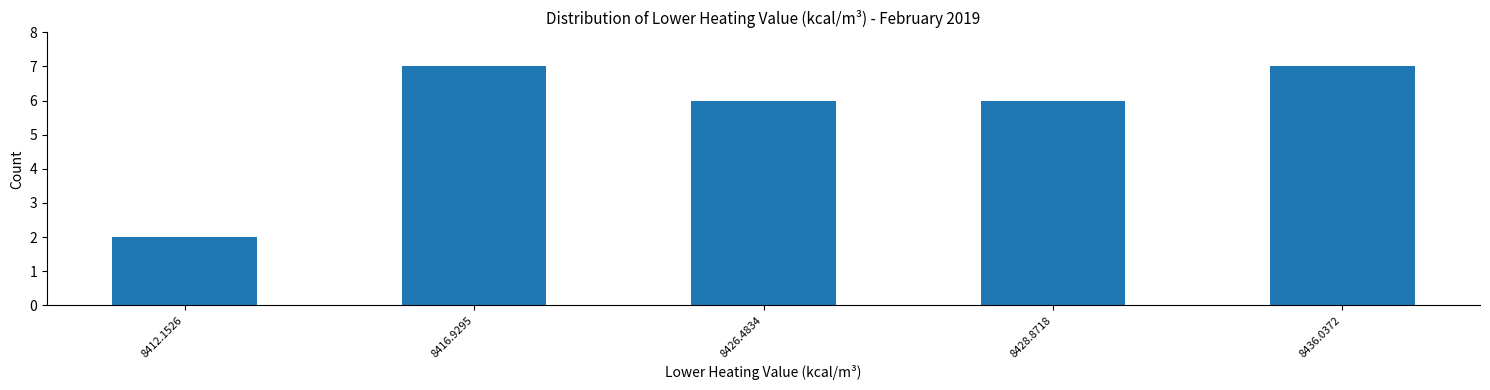

Reading left to right, extract all data points from this chart.

8412.1526=2	8416.9295=7	8426.4834=6	8428.8718=6	8436.0372=7